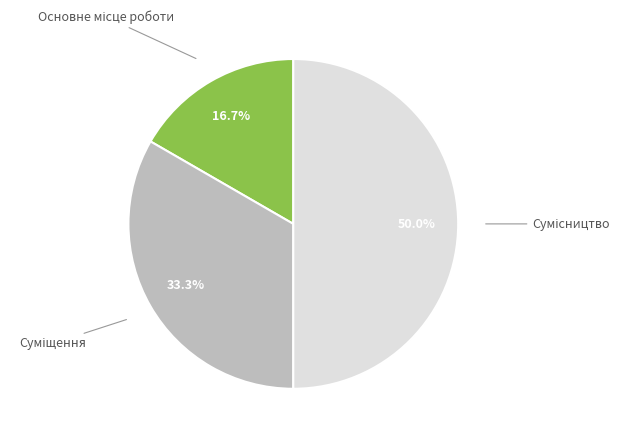

Which category has the biggest portion of the pie?

Сумісництво